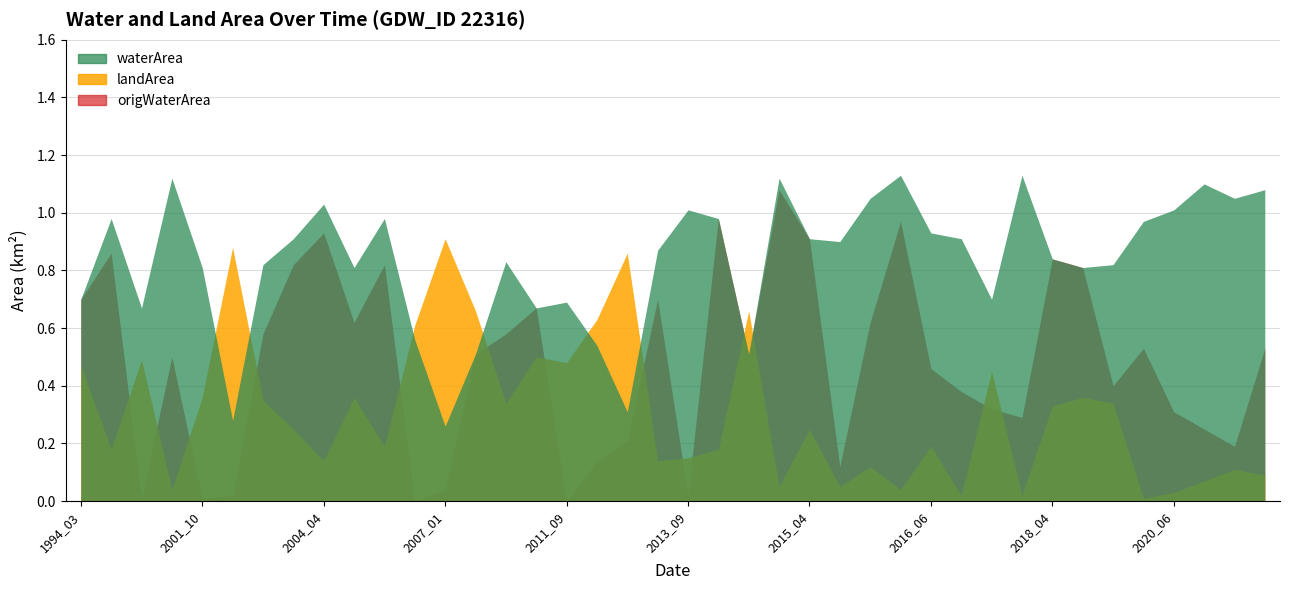

Where is landArea nearest to the value 0?

2019_08